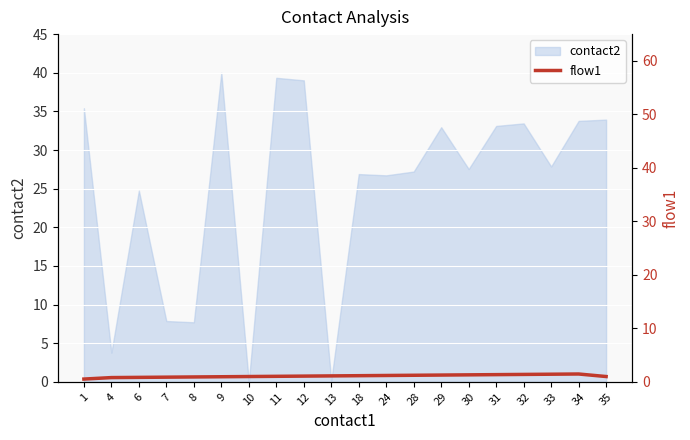

Which category has the lowest value across all series?

1